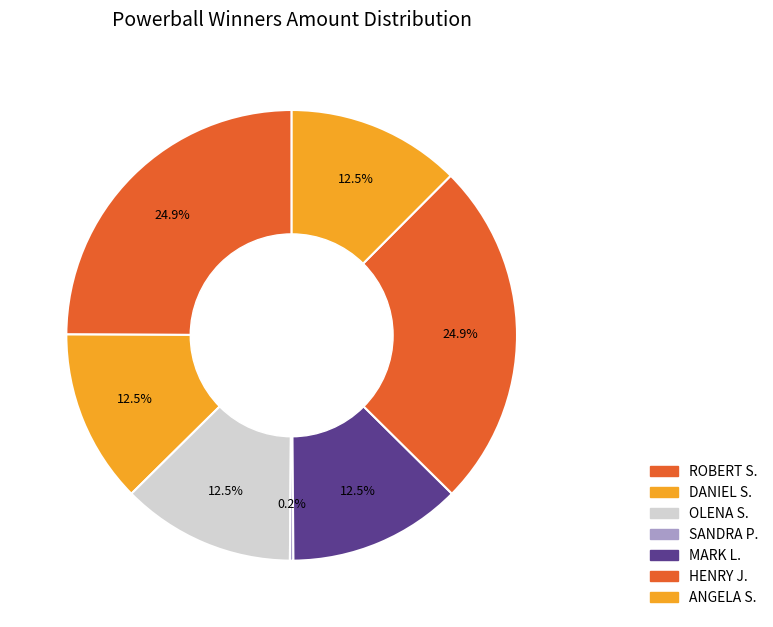

What percentage is NOT represented by OLENA S.?

87.5%